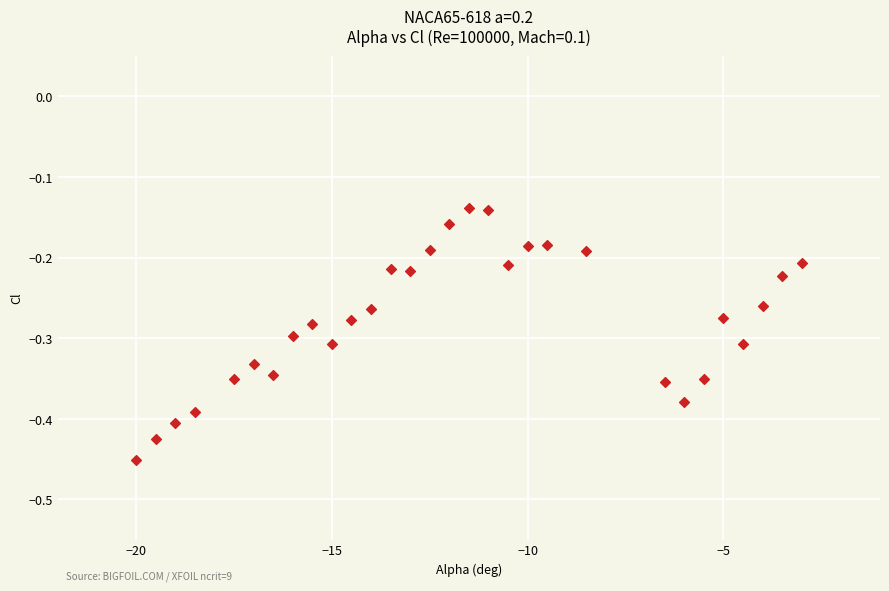

What is the range of X values (max minus min)?

17.0